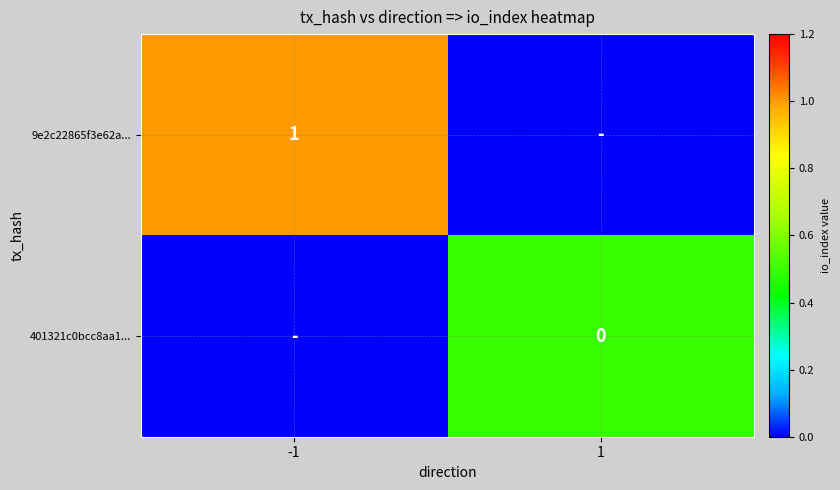

At how many categories does at least one series exceed 0?

2